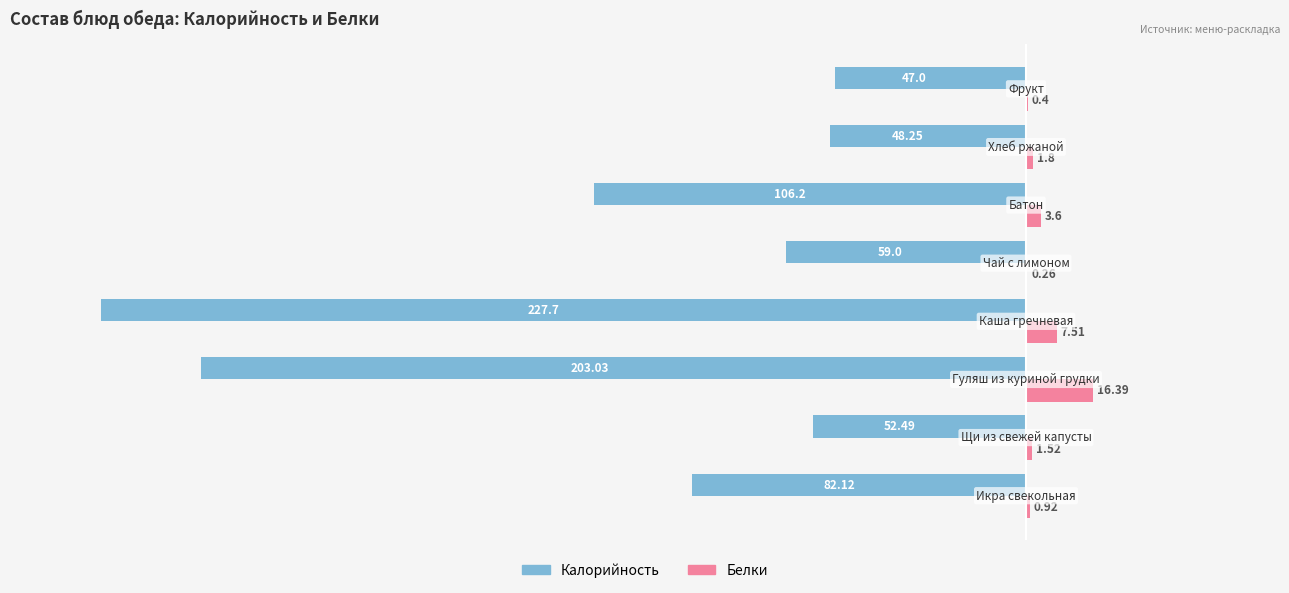

What is the maximum value for Белки?

16.4